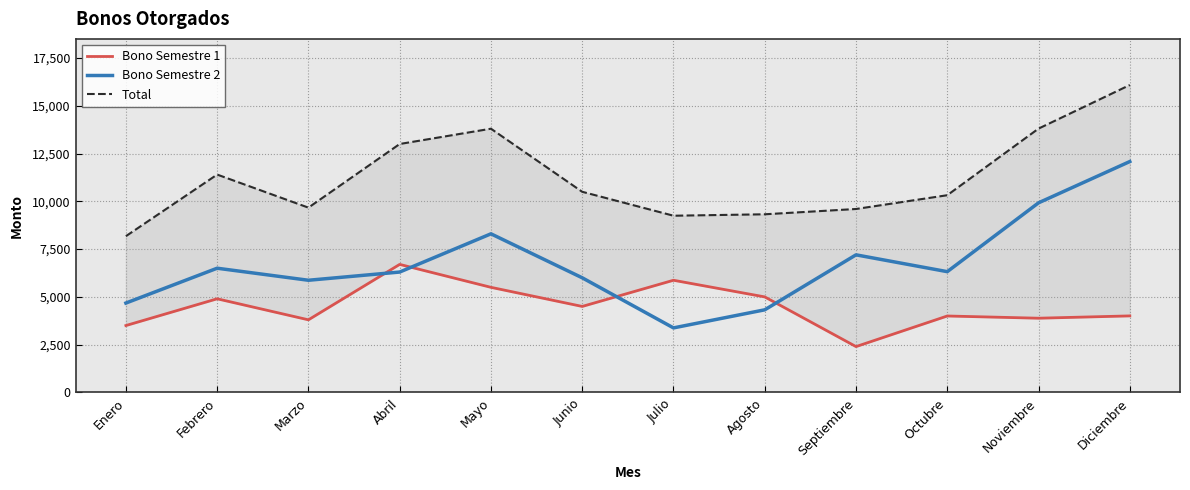

Reading right to left, list all the values displayed in this chart.

Bono Semestre 1: 4005	3884	4000	2399	4999	5870	4500	5500	6700	3800	4900	3500
Bono Semestre 2: 12082	9922	6320	7200	4323	3377	5999	8300	6300	5870	6500	4677
Total: 16087	13806	10320	9599	9322	9247	10499	13800	13000	9670	11400	8177